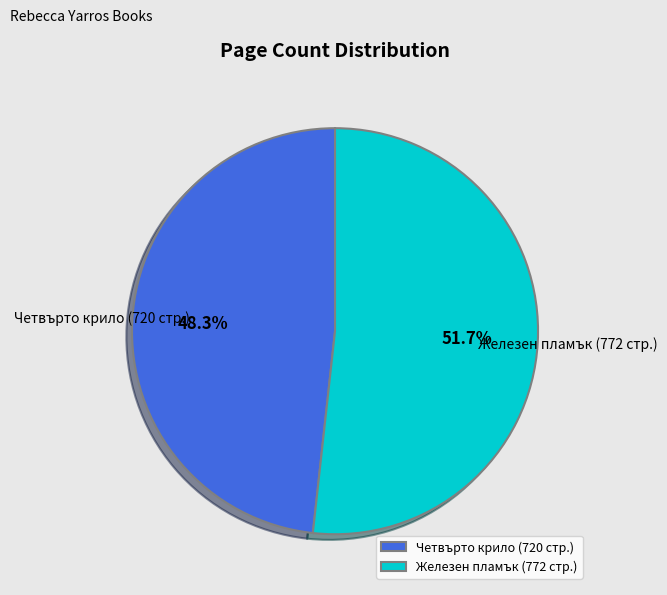

Do Четвърто крило (720 стр.) and Железен пламък (772 стр.) together represent more than half of the pie?

Yes